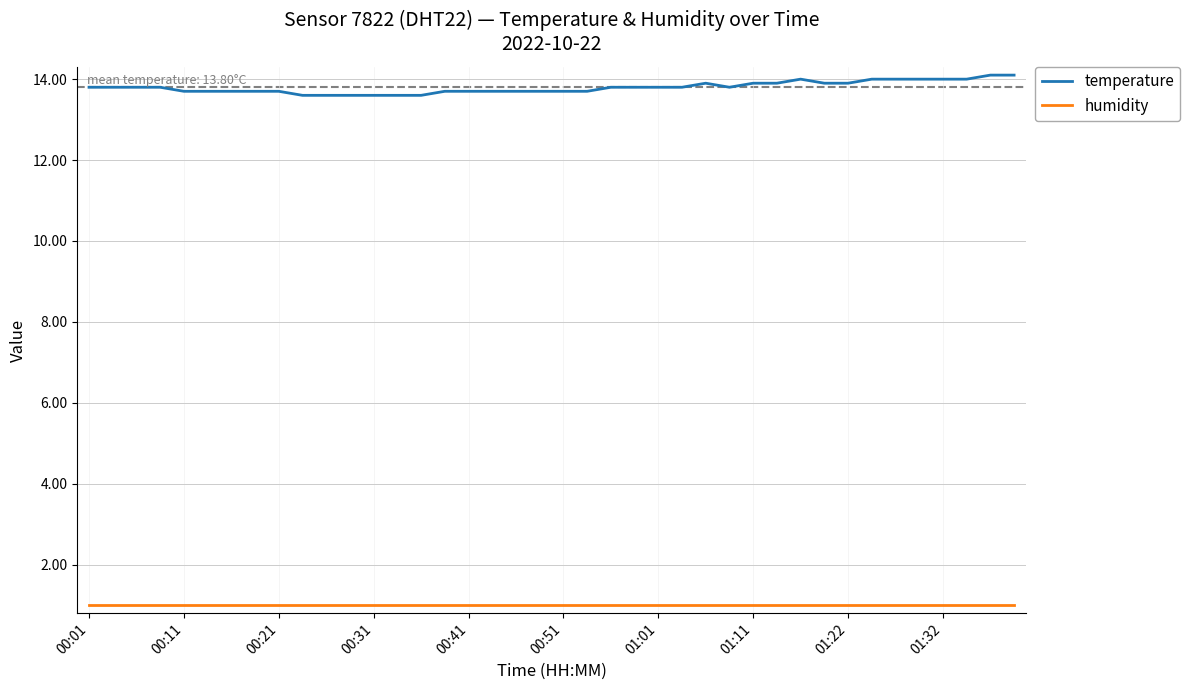

List the series in order of their overall mean, highest first.

temperature, humidity